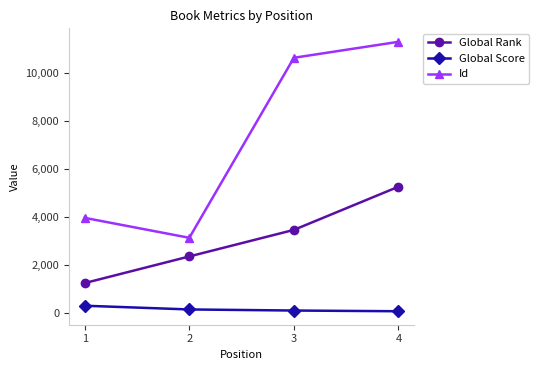

Is the value of Global Rank at 3 greater than the value of Global Score at 1?

Yes